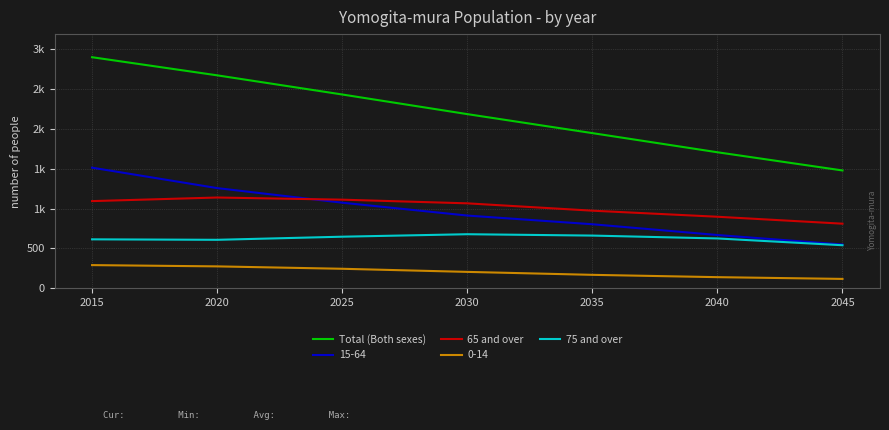

Between 2015 and 2030, which series saw the biggest shift?

Total (Both sexes)